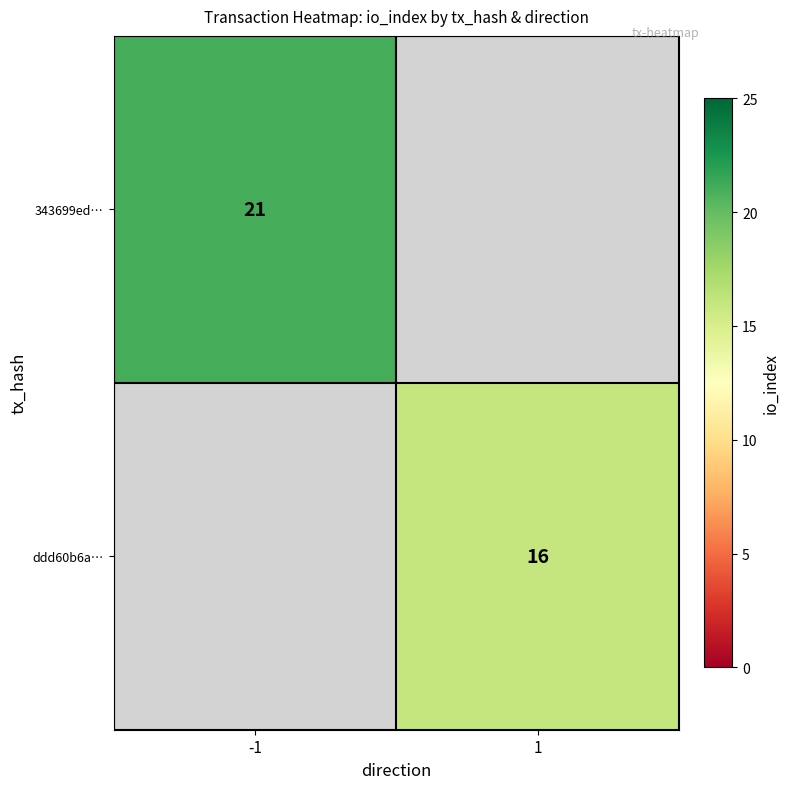

True or false: 343699ed… has a value of 13 at -1.

False